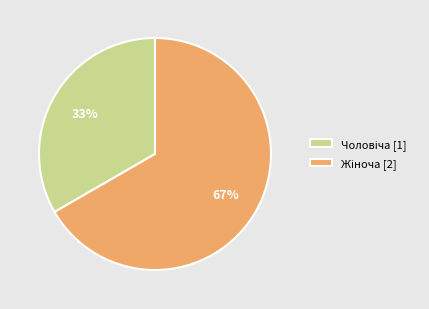

How many slices are in this pie chart?

2